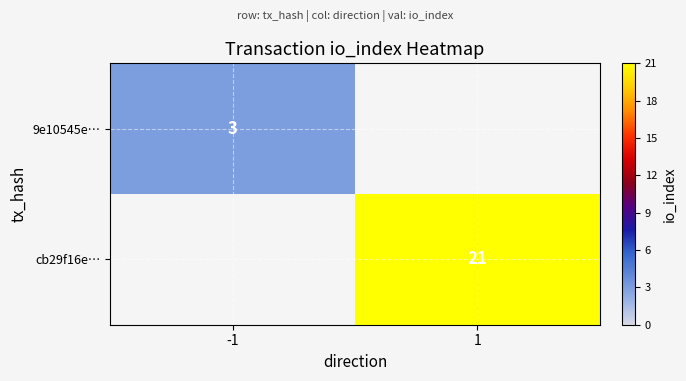

Is the value of cb29f16e… at 1 greater than the value of 9e10545e… at -1?

Yes